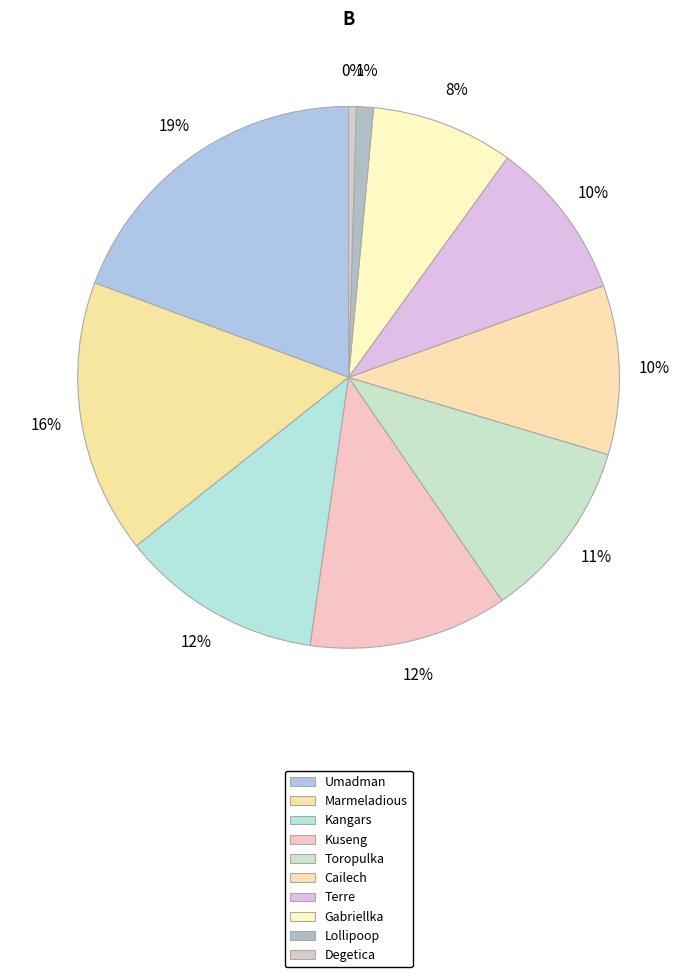

Which slice is the largest?

Umadman